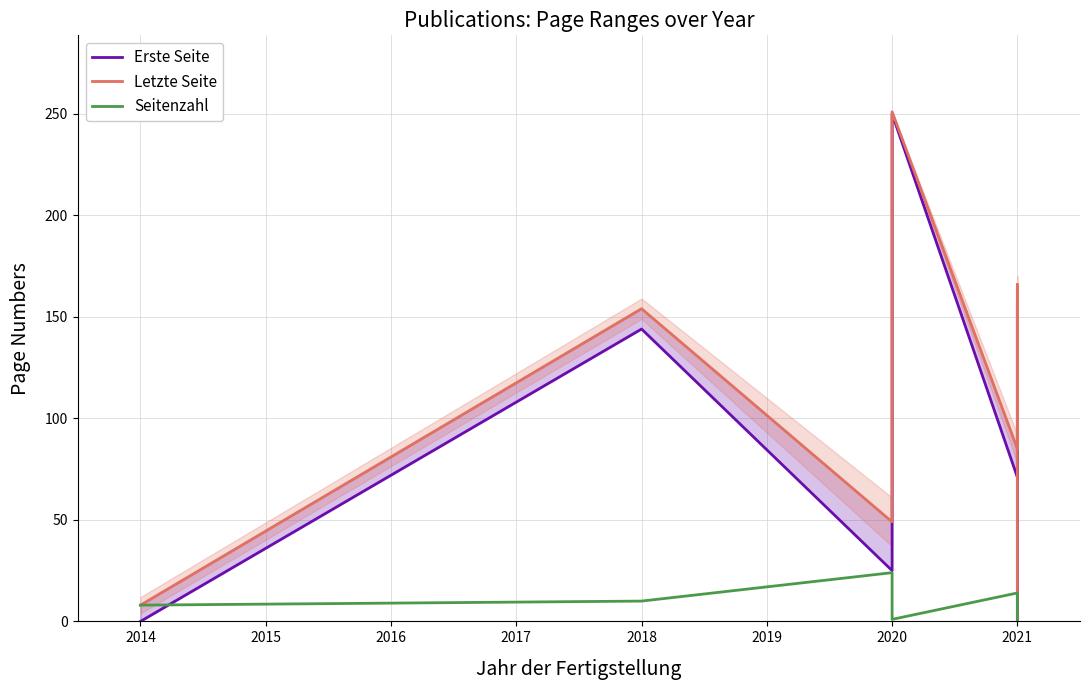

What is the difference between the Erste Seite values at 2021 and 2020?

132